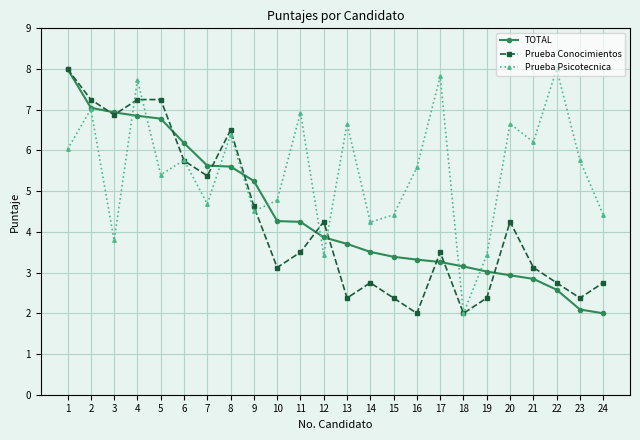

Which series has the largest total across all categories?

Prueba Psicotecnica